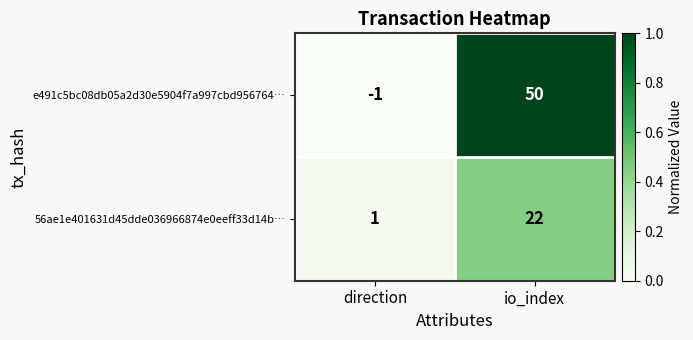

Count the number of categories in the chart.

2